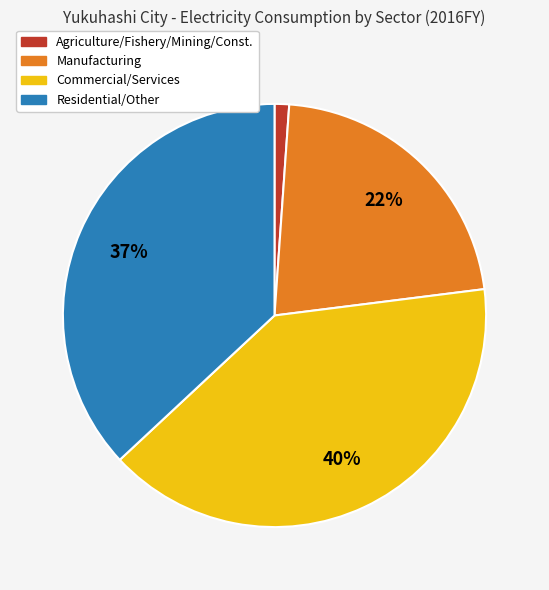

How many slices are in this pie chart?

4